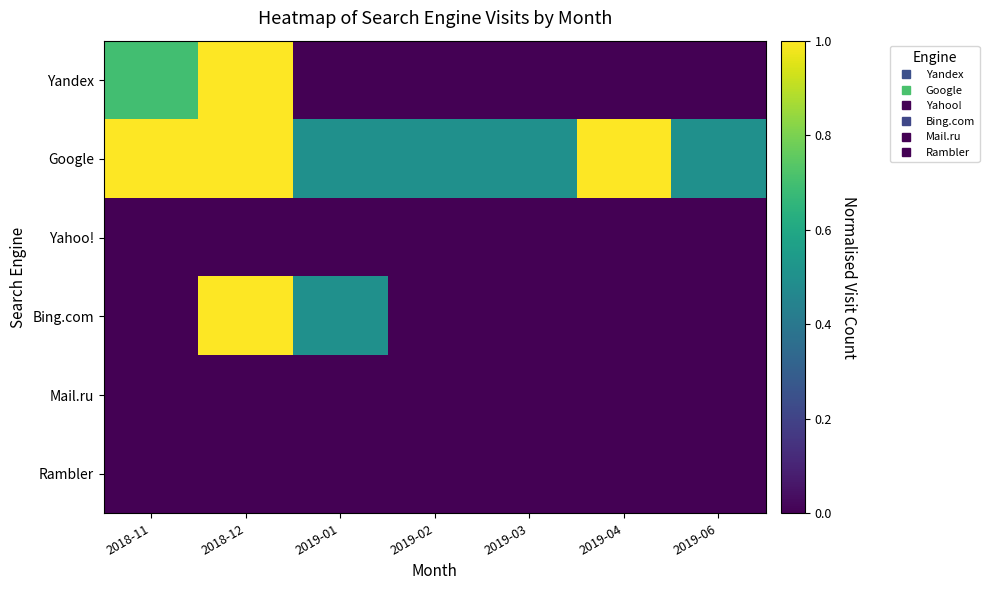

Reading left to right, what are all the values shown in this chart?

Yandex: 2018-11=0.7	2018-12=1.0	2019-01=0.0	2019-02=0.0	2019-03=0.0	2019-04=0.0	2019-06=0.0
Google: 2018-11=1.0	2018-12=1.0	2019-01=0.5	2019-02=0.5	2019-03=0.5	2019-04=1.0	2019-06=0.5
Yahoo!: 2018-11=0.0	2018-12=0.0	2019-01=0.0	2019-02=0.0	2019-03=0.0	2019-04=0.0	2019-06=0.0
Bing.com: 2018-11=0.0	2018-12=1.0	2019-01=0.5	2019-02=0.0	2019-03=0.0	2019-04=0.0	2019-06=0.0
Mail.ru: 2018-11=0.0	2018-12=0.0	2019-01=0.0	2019-02=0.0	2019-03=0.0	2019-04=0.0	2019-06=0.0
Rambler: 2018-11=0.0	2018-12=0.0	2019-01=0.0	2019-02=0.0	2019-03=0.0	2019-04=0.0	2019-06=0.0